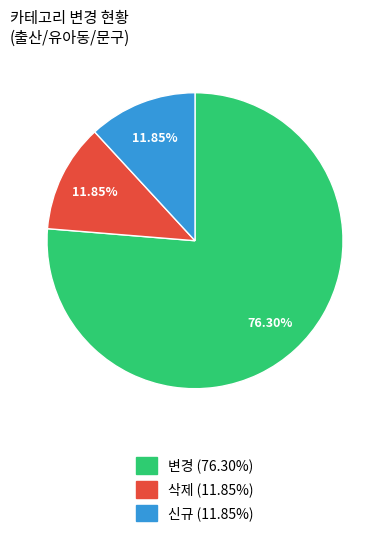

Which slice represents more than half of the pie?

변경 (76.30%)